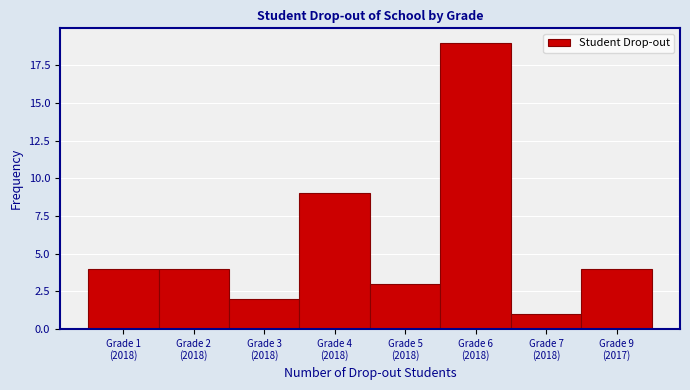

Reading right to left, transcribe all the data shown in this chart.

4	1	19	3	9	2	4	4